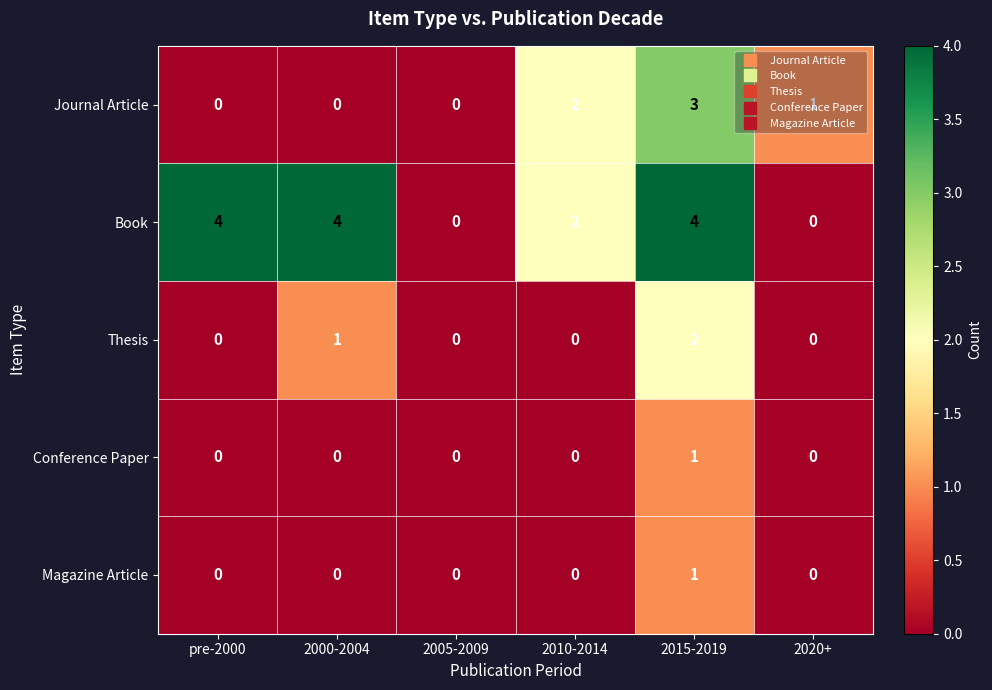

What is the maximum value shown in the chart?

4